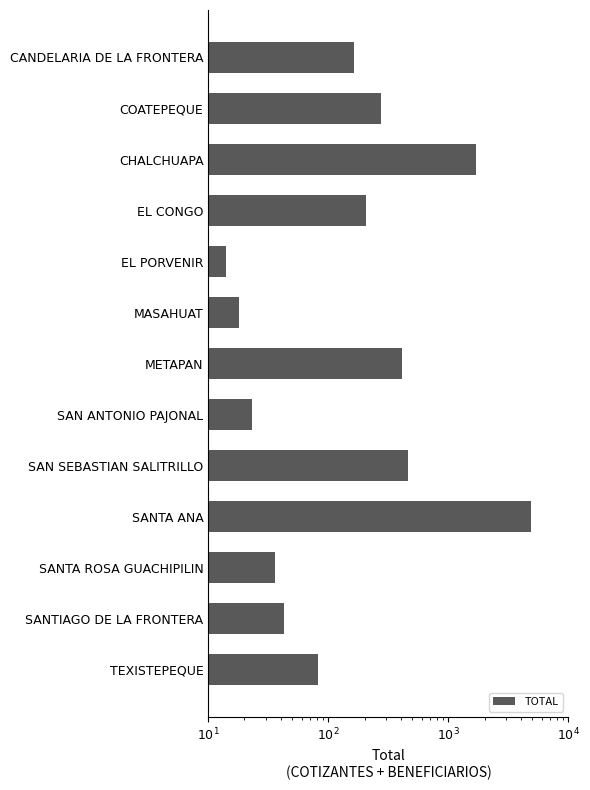

What is the approximate value at SANTIAGO DE LA FRONTERA, to the nearest 10?

40